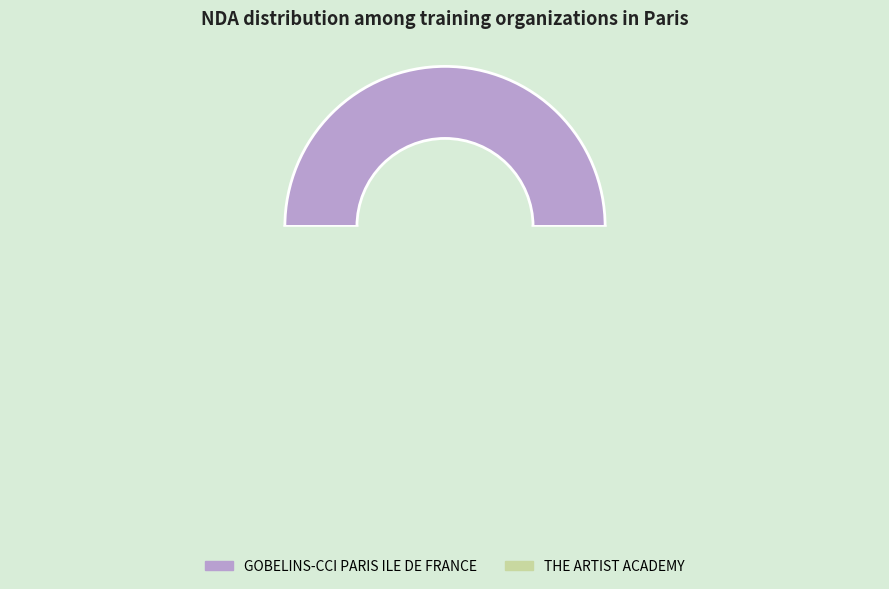

How many slices are in this pie chart?

2